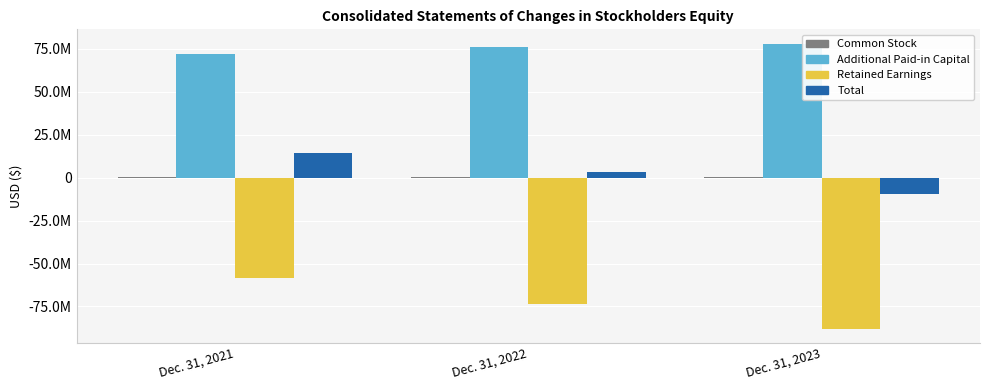

Is it true that Retained Earnings equals -97355654 at Dec. 31, 2022?

False